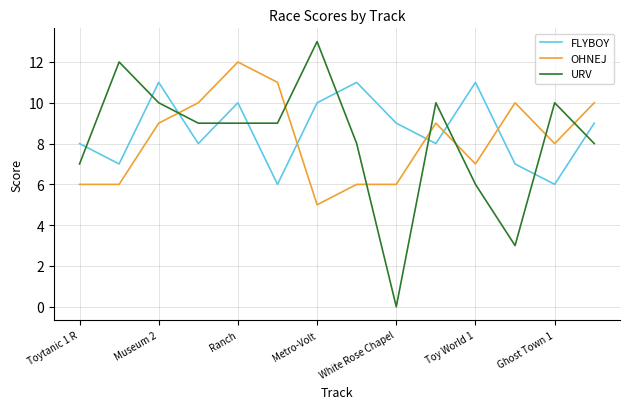

Which series has the widest spread of values?

URV